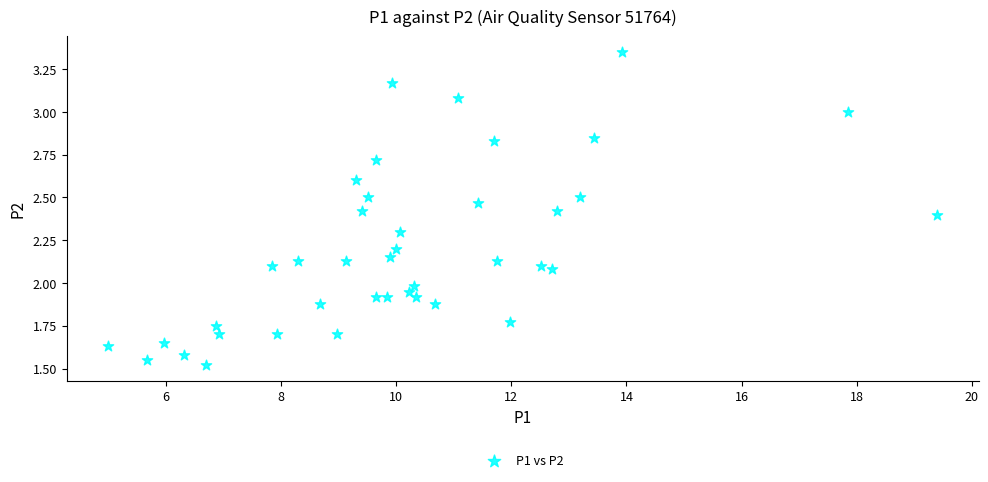

What is the range of X values (max minus min)?

14.4